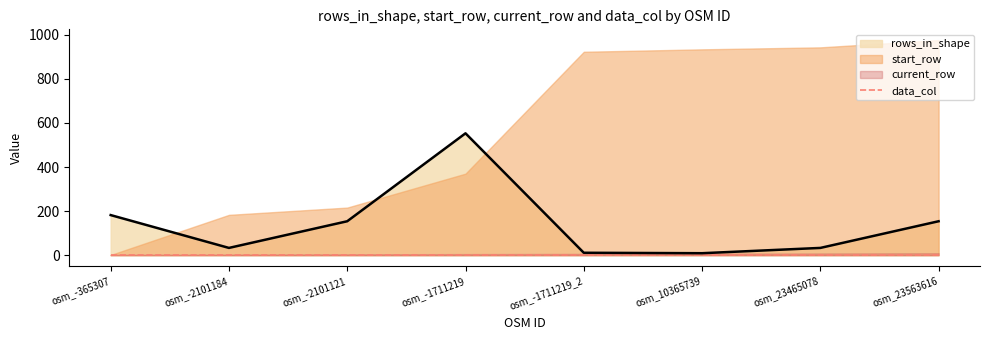

How many times do start_row and current_row cross each other?

1